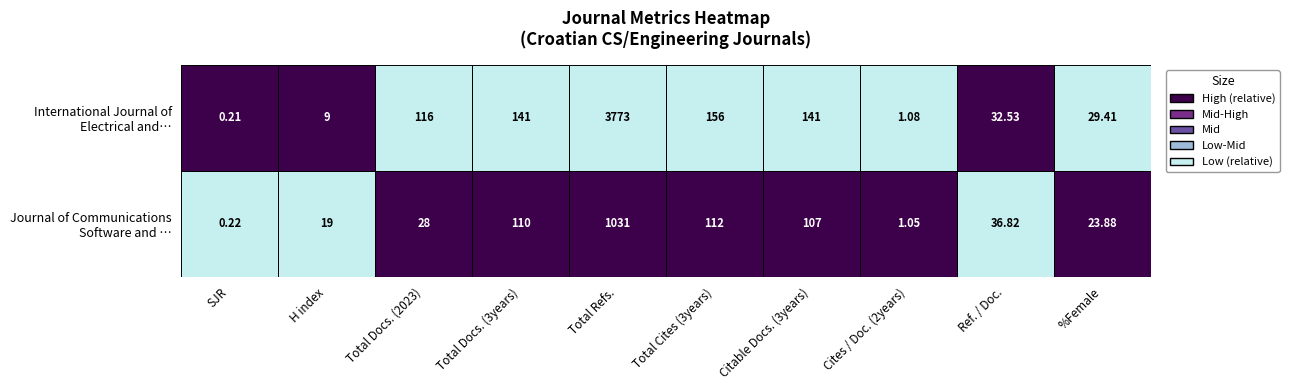

How many categories are shown in the chart?

10